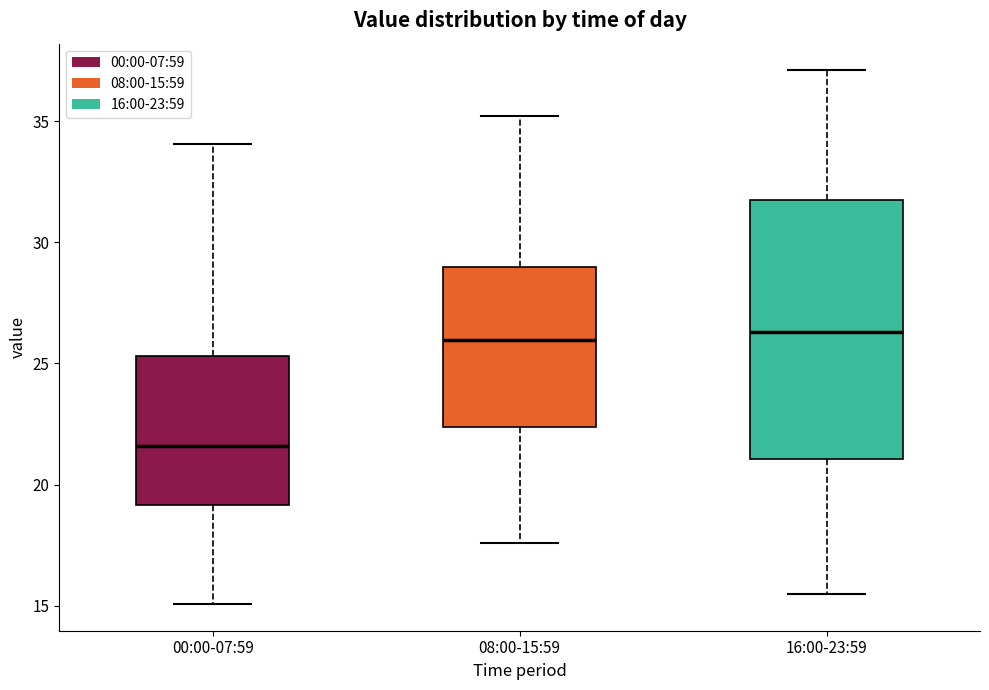

Where is the lower edge of the box for 00:00-07:59 on the y-axis? The values are not printed on the chart, so give them approximately, as read against the axis.

19.0